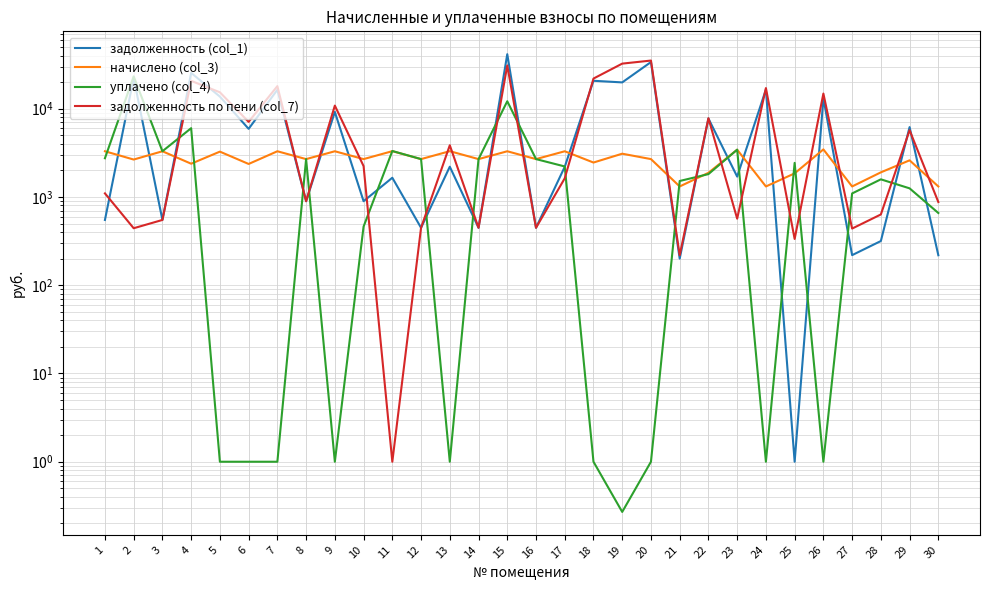

Is it true that задолженность (col_1) equals 12982.4 at 9?

False